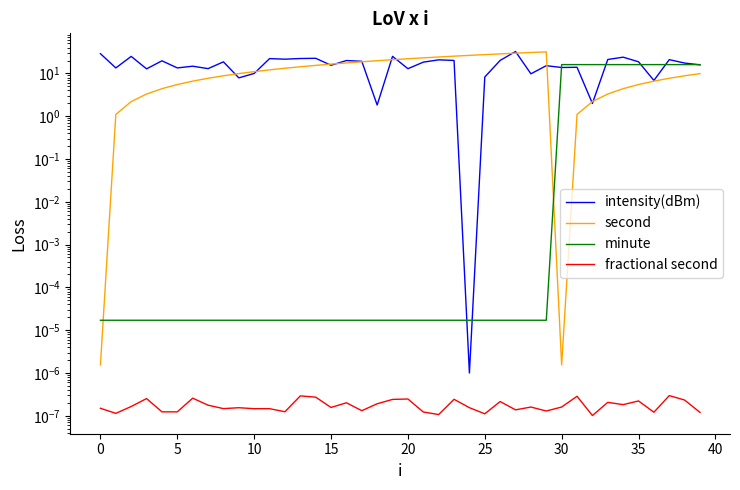

Which series changed the most between 15 and 30?

minute